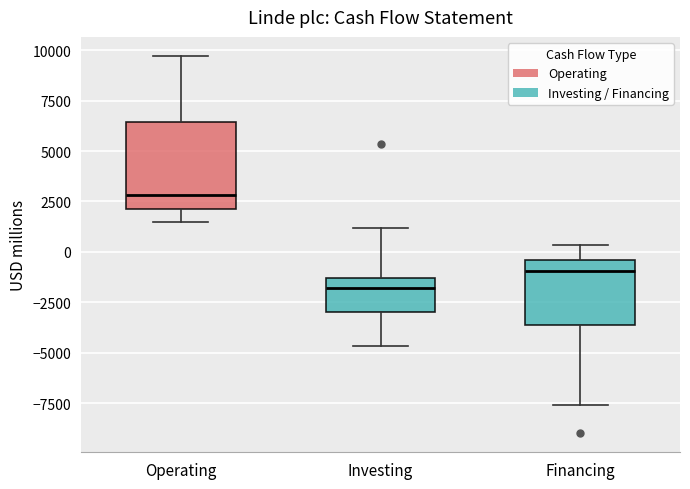

Where is the upper edge of the box for Financing on the y-axis? The values are not printed on the chart, so give them approximately, as read against the axis.

-500